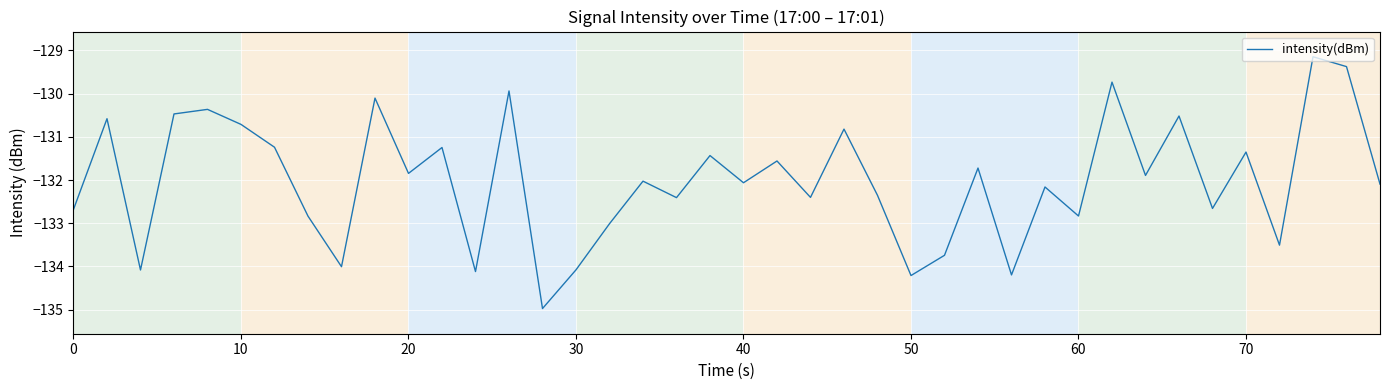

What is the maximum value shown in the chart?

-129.1